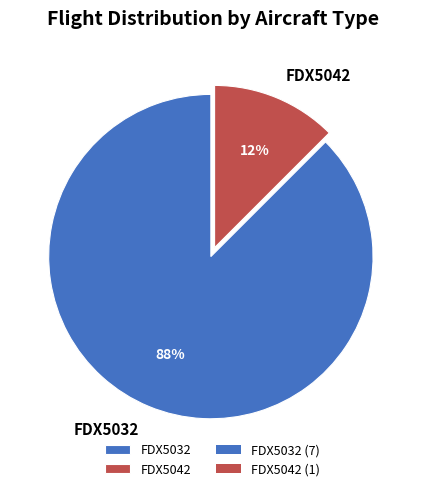

What is the majority slice?

FDX5032